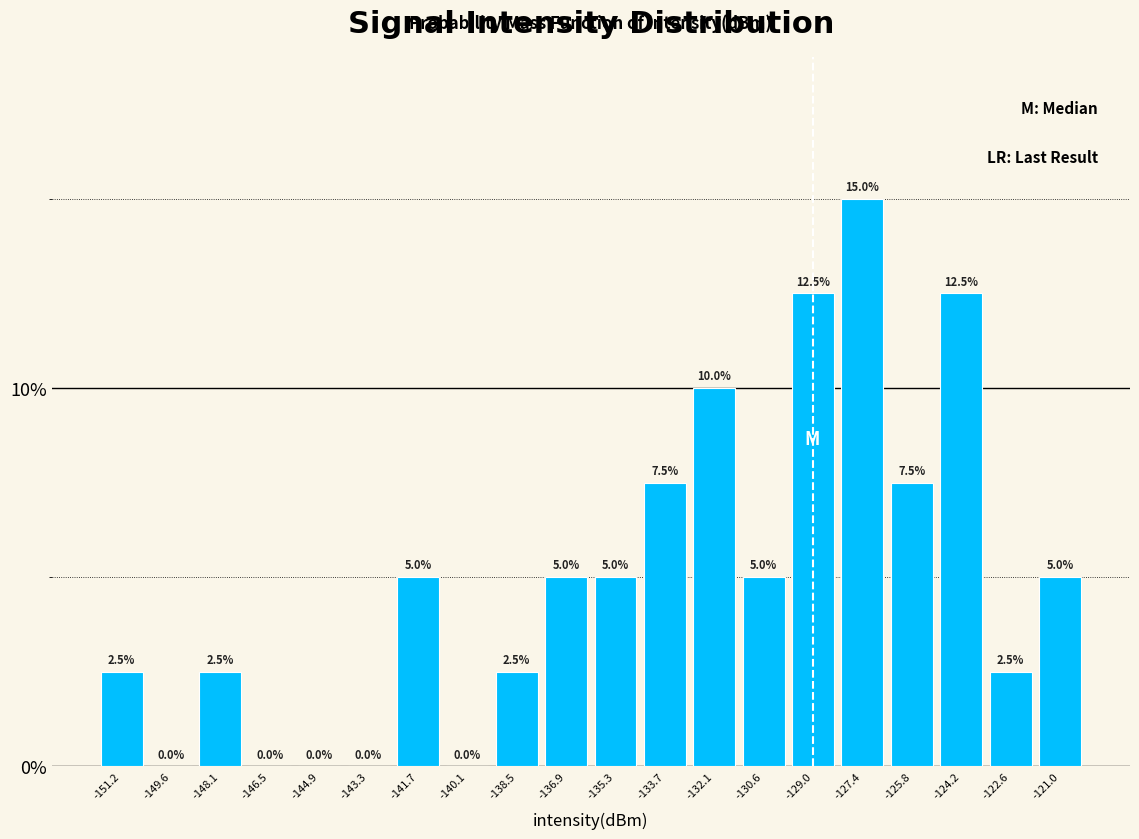

Reading left to right, list every bar in this chart as the range it spans on the x-axis followed by its height. The bar edges are not printed on the chart, so give them approximately, as read against the axis.

-152.0 to -150.4: 2.5
-150.4 to -148.8: 0.0
-148.8 to -147.2: 2.5
-147.2 to -145.6: 0.0
-145.6 to -144.0: 0.0
-144.0 to -142.4: 0.0
-142.4 to -140.8: 5.0
-140.8 to -139.4: 0.0
-139.4 to -137.8: 2.5
-137.8 to -136.2: 5.0
-136.2 to -134.6: 5.0
-134.6 to -133.0: 7.5
-133.0 to -131.4: 10.0
-131.4 to -129.8: 5.0
-129.8 to -128.2: 12.5
-128.2 to -126.6: 15.0
-126.6 to -125.0: 7.5
-125.0 to -123.4: 12.5
-123.4 to -121.8: 2.5
-121.8 to -120.2: 5.0